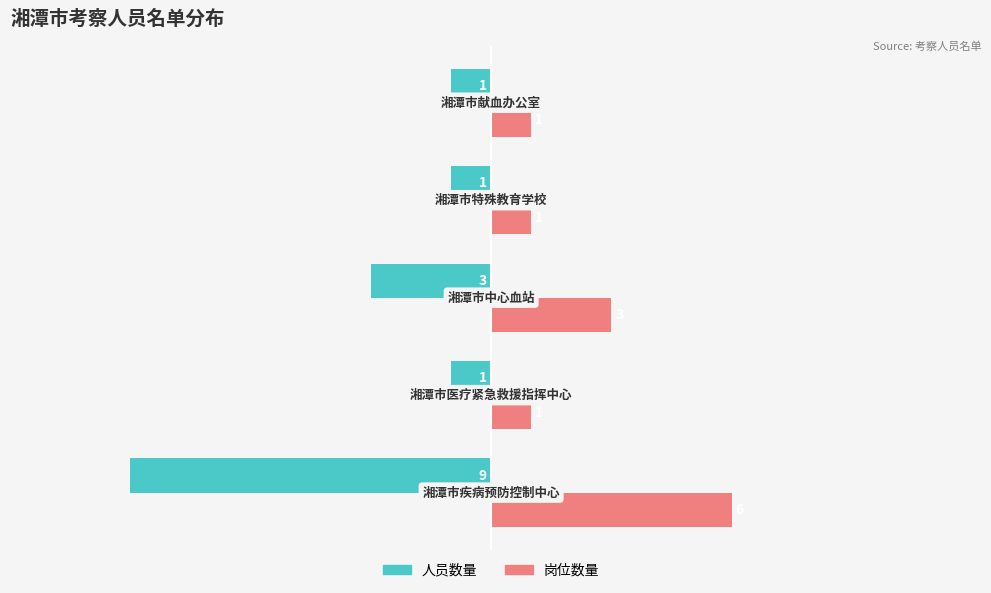

Rank the series by their average value, from lowest to highest.

人员数量, 岗位数量